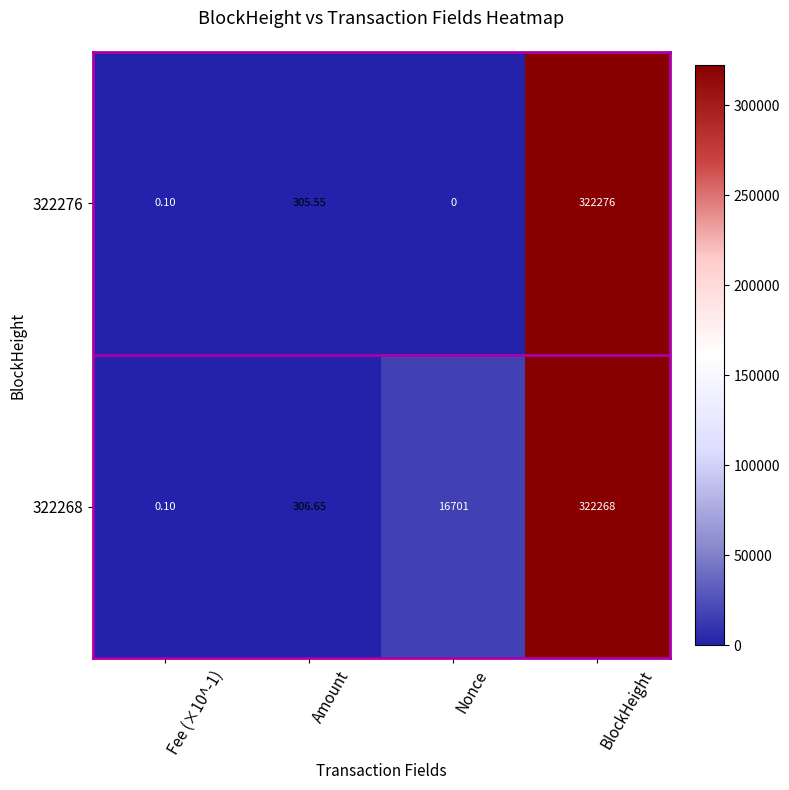

Which label corresponds to the largest value in the chart?

BlockHeight